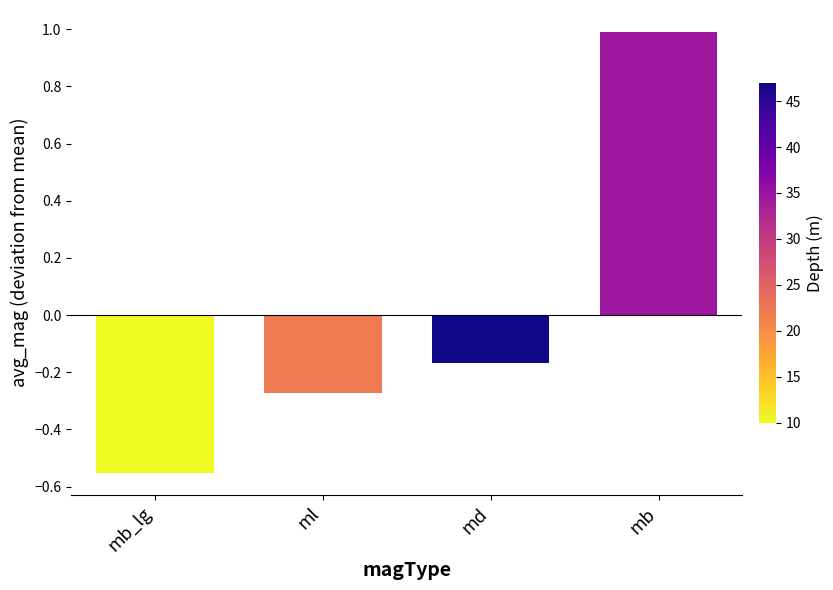

True or false: the data shows 1.7 at mb.

False